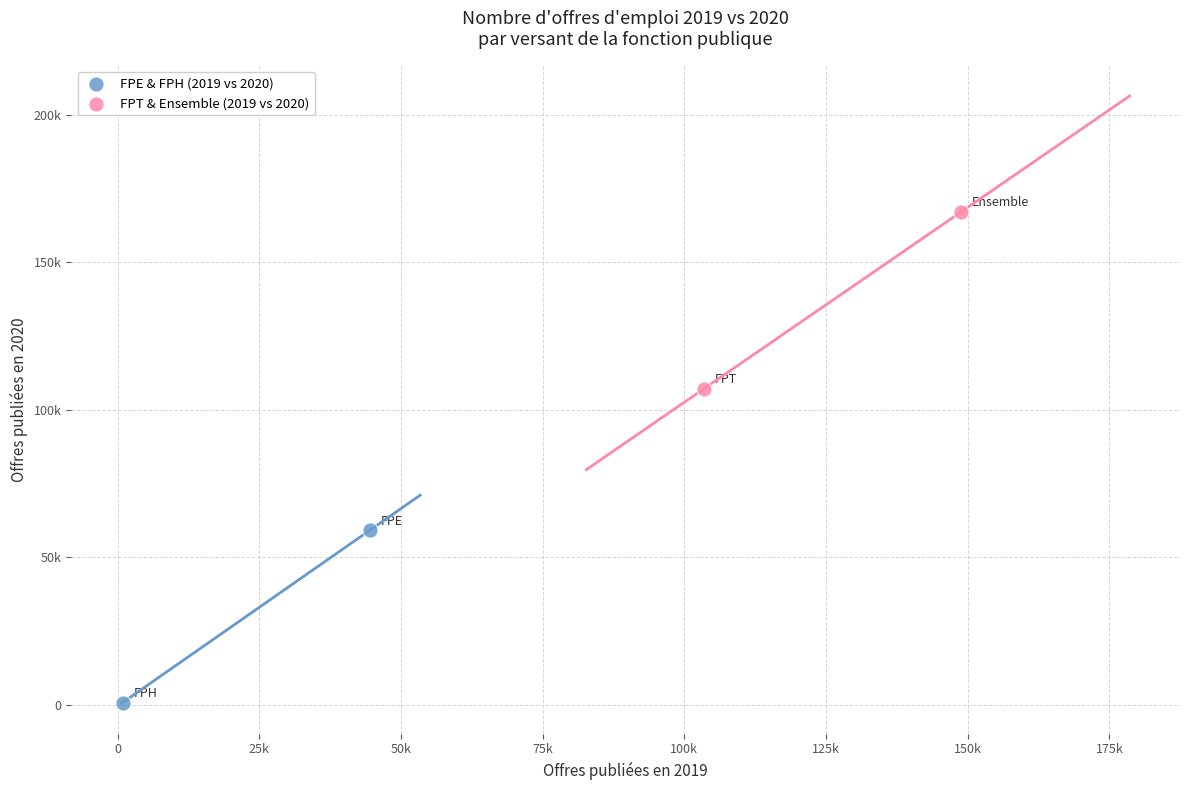

What are all the series names shown in the legend?

FPE & FPH (2019 vs 2020), FPT & Ensemble (2019 vs 2020)